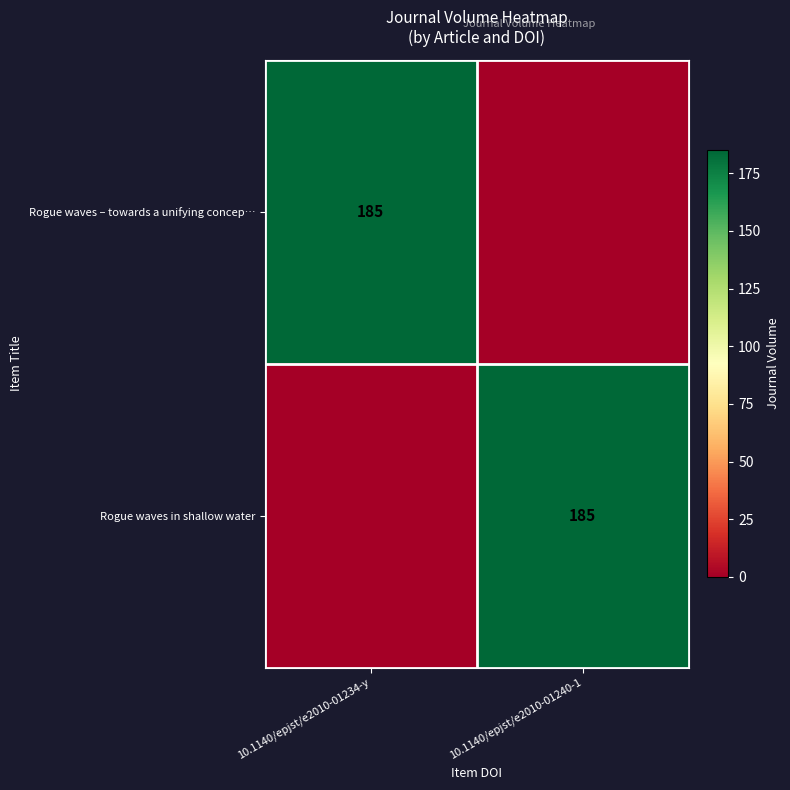

What is the total value across all series at 10.1140/epjst/e2010-01234-y?

185